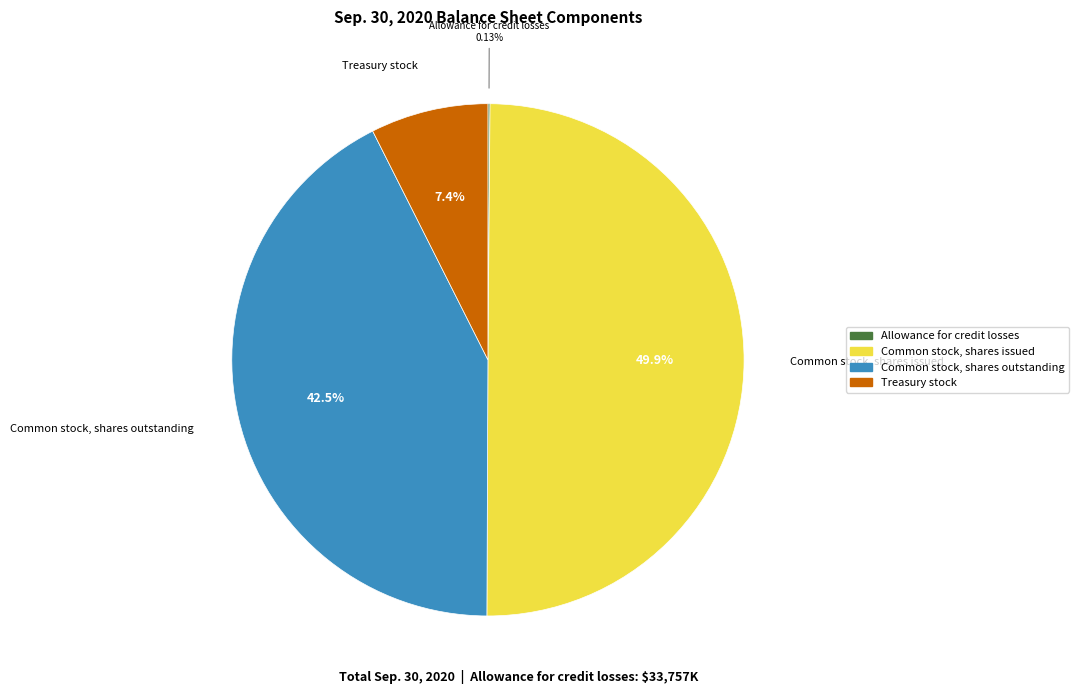

What is the ratio of the value at Common stock, shares outstanding to the value at Common stock, shares issued?

0.9